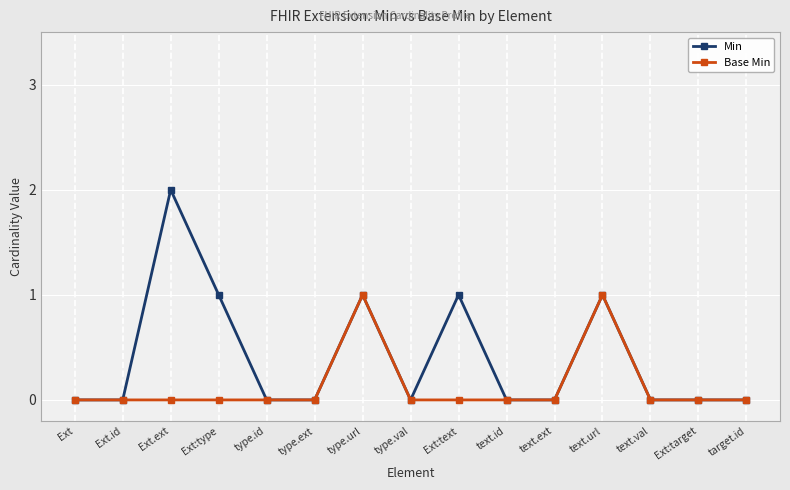

How many Base Min values are between 0 and 1?

15